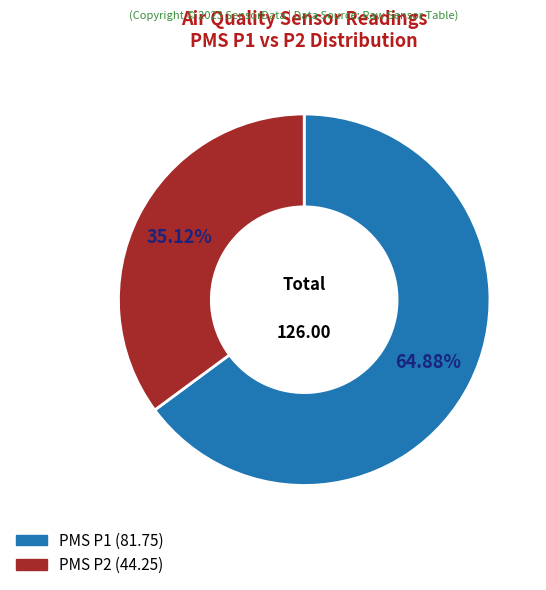

How many slices are in this pie chart?

2